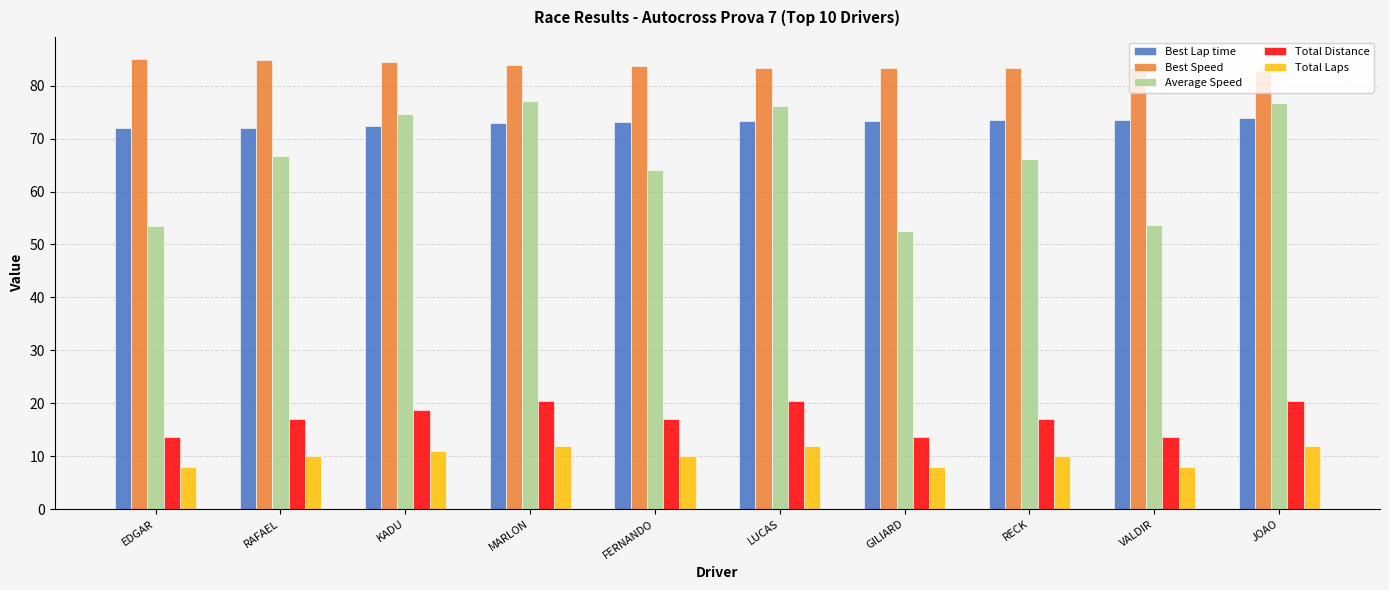

Read the Best Speed value at EDGAR.

85.0